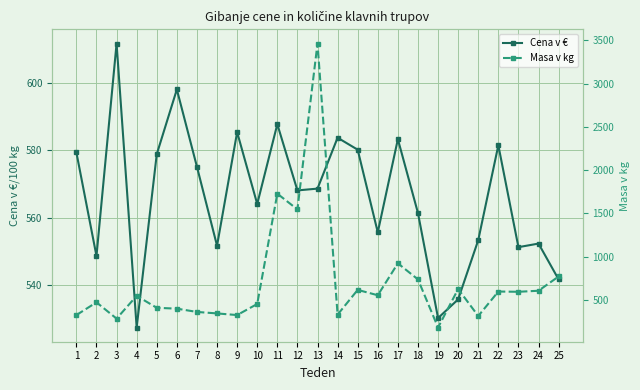

Where is the first local maximum for Masa v kg?

2